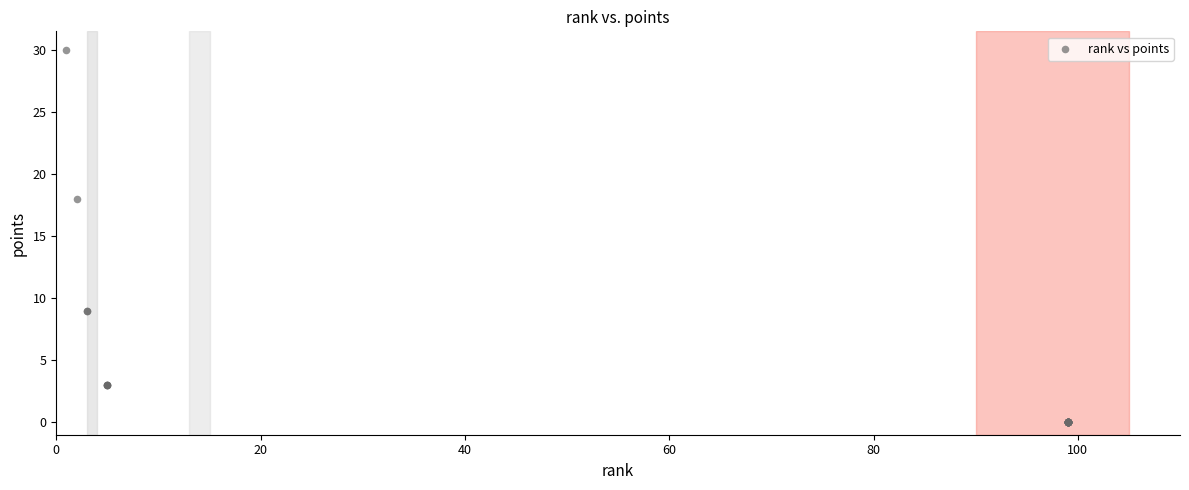

What Y value in the scatter plot is closest to 15?

18